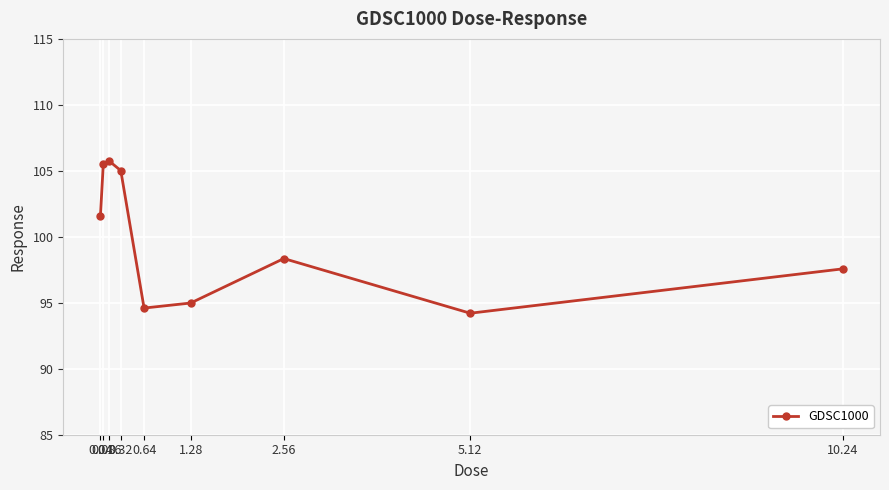

Reading left to right, transcribe all the data shown in this chart.

0.04=101.6	0.08=105.5	0.16=105.7	0.32=105.0	0.64=94.6	1.28=95.0	2.56=98.4	5.12=94.2	10.24=97.6